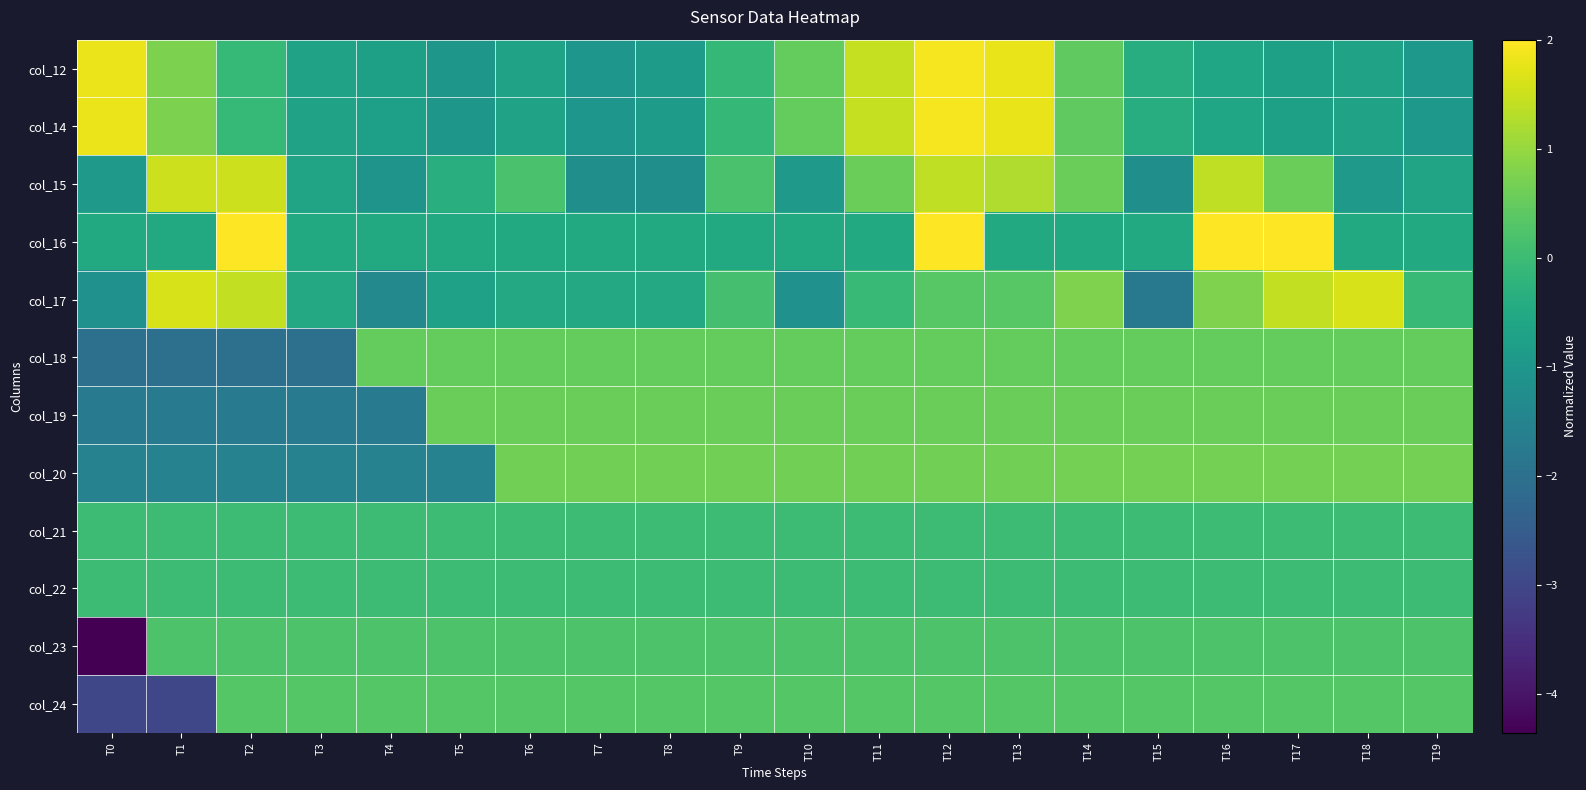

Which has a higher value, T12 or T11?

T12